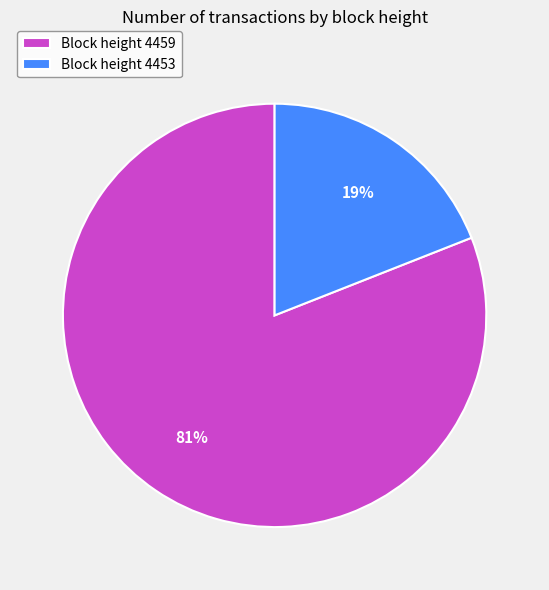

True or false: Block height 4453 accounts for 19% of the total.

True